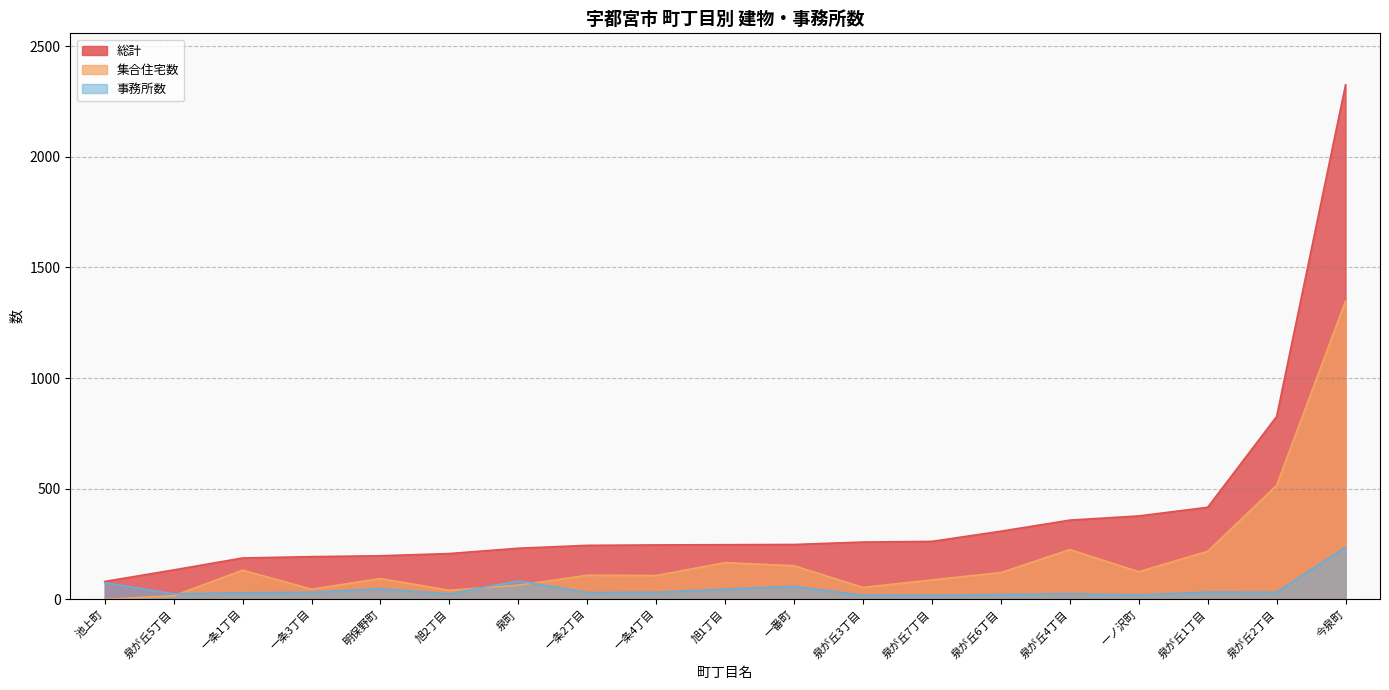

Does the chart display data point markers on the line(s)?

No